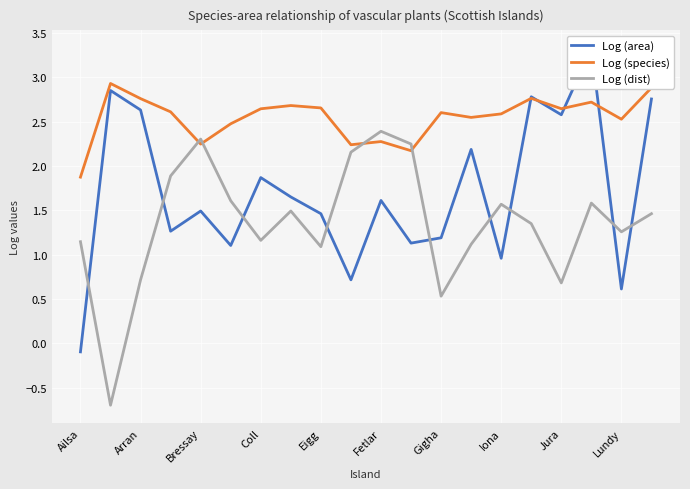

What is the difference between the maximum and minimum values in the Log (species) series?

1.1